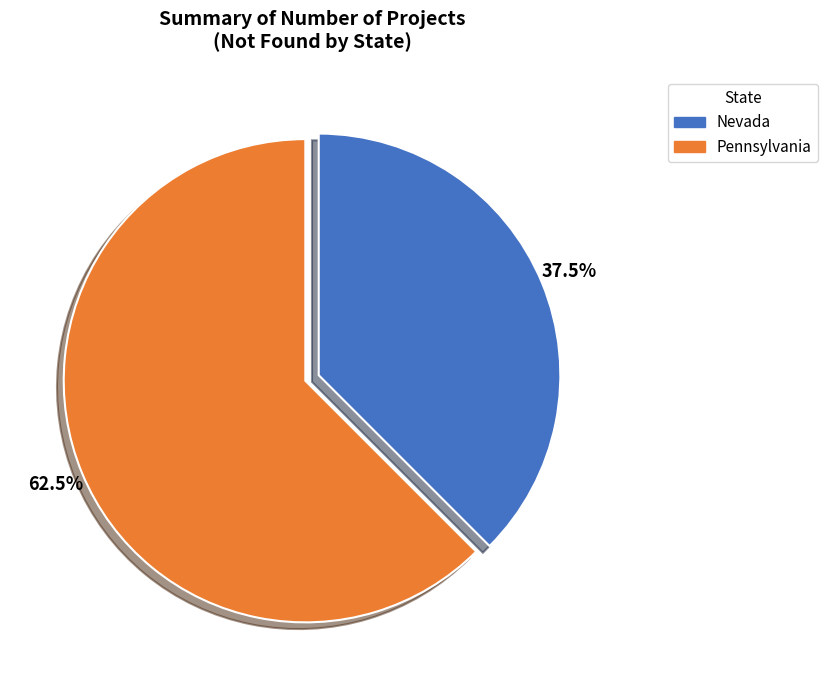

What is the total percentage of Pennsylvania and Nevada?

100.0%